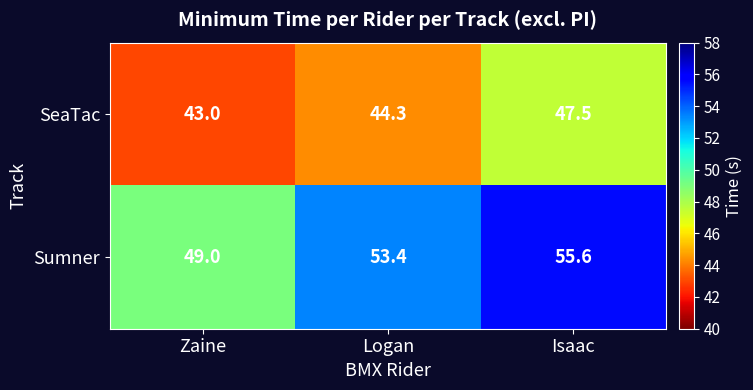

What is the minimum value shown in the chart?

43.0